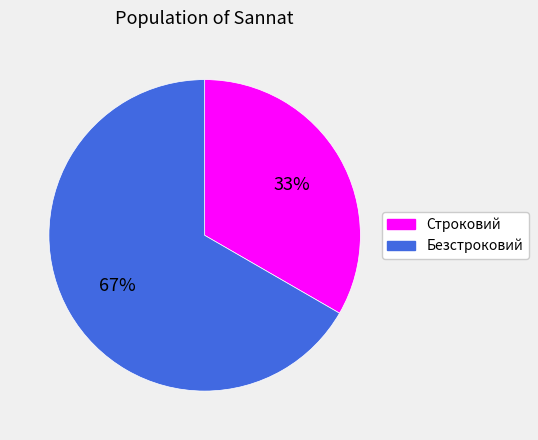

How many slices are in this pie chart?

2